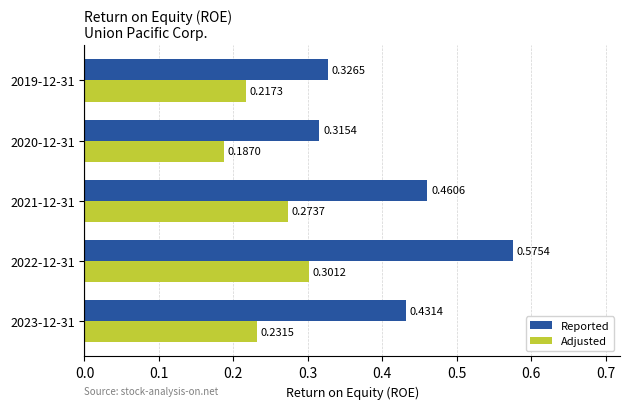

What is the sum of all Reported values?

2.1